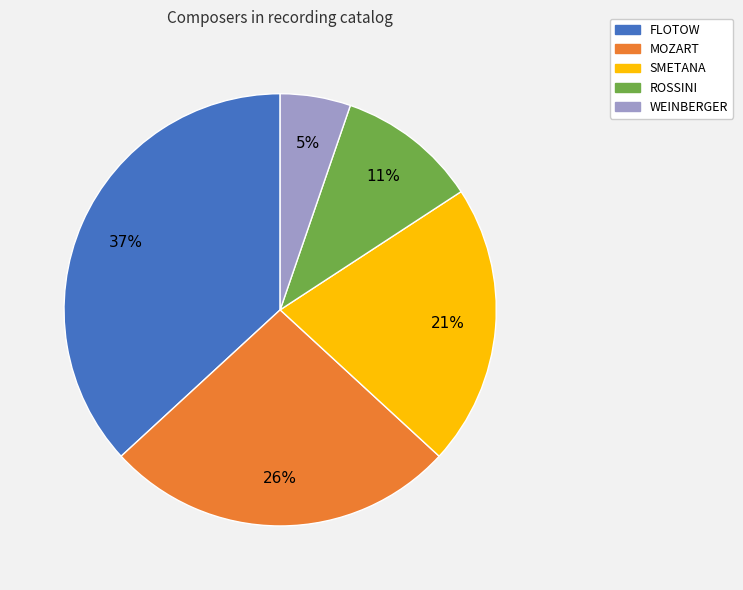

To the nearest percent, what percentage of the pie is ROSSINI?

11%